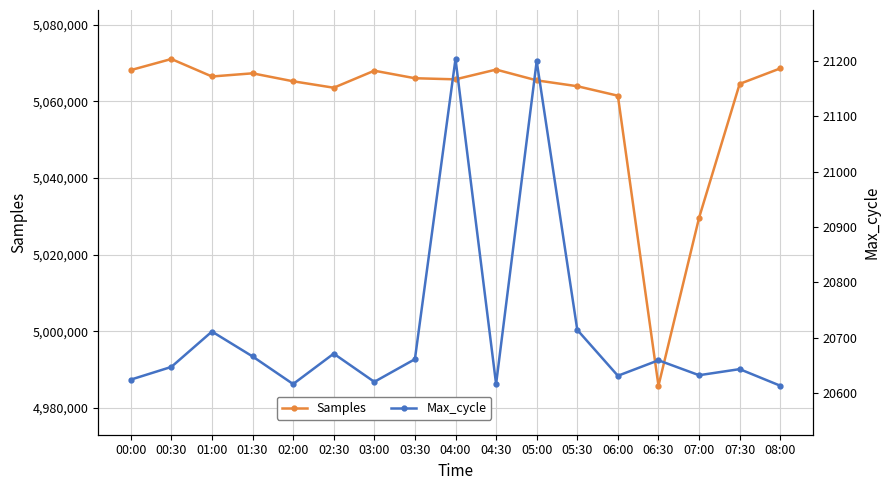

What is the minimum value shown in the chart?

20613